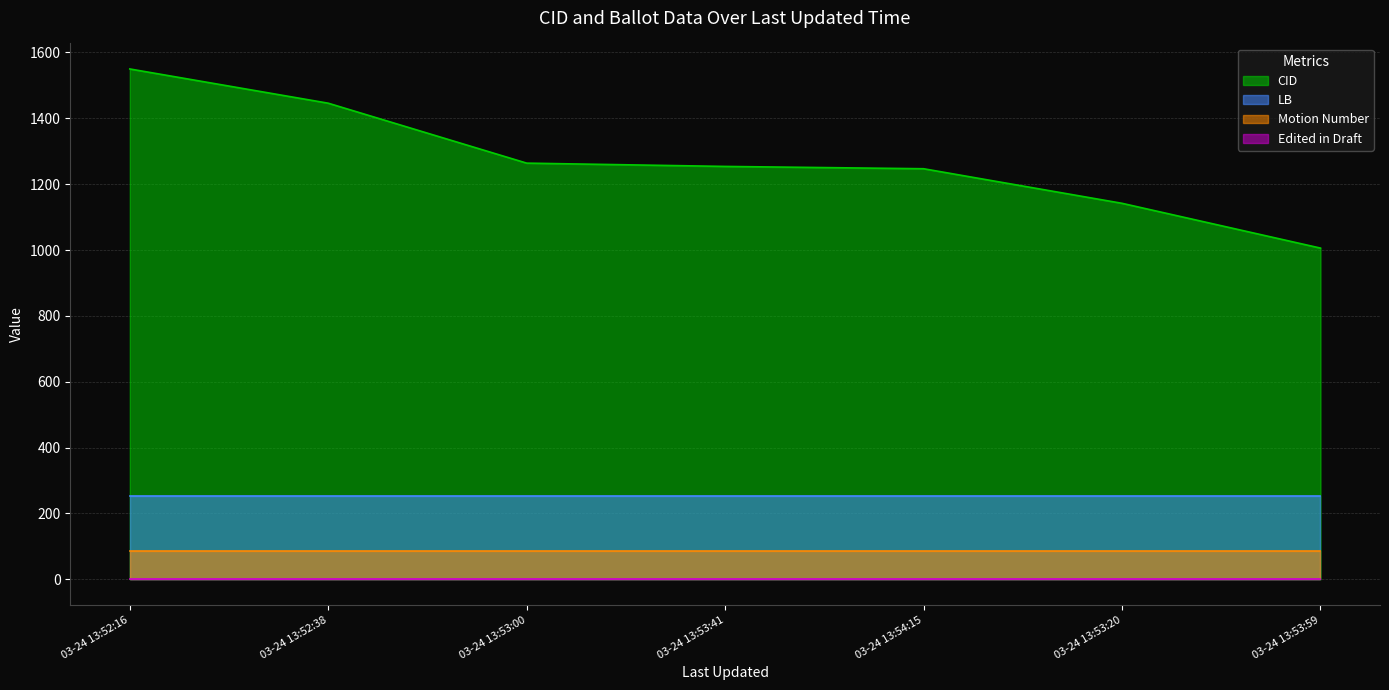

At which category is the sum across all series the highest?

03-24 13:52:16